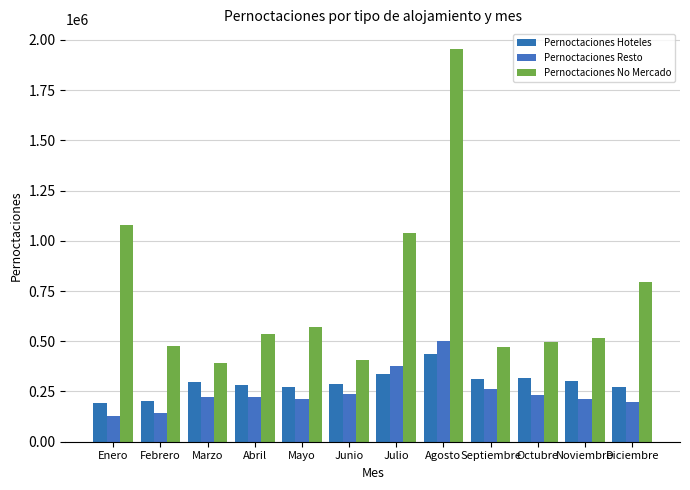

Where is Pernoctaciones Hoteles nearest to the value 315124?

Octubre